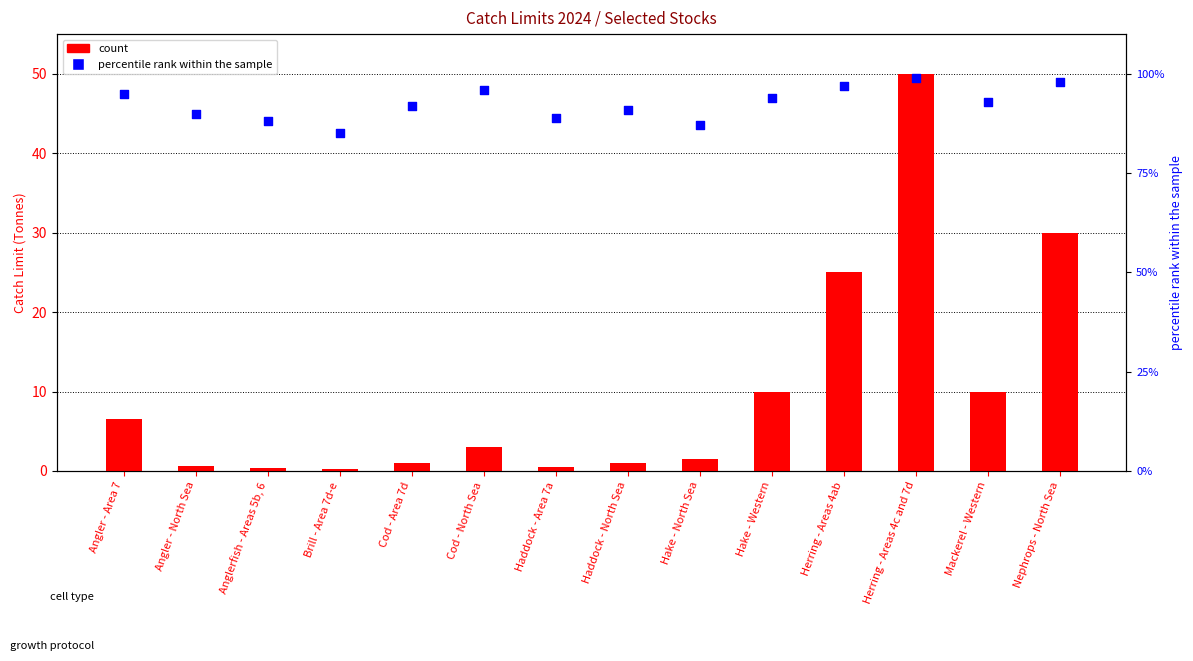

Which series reaches the minimum Y coordinate?

count